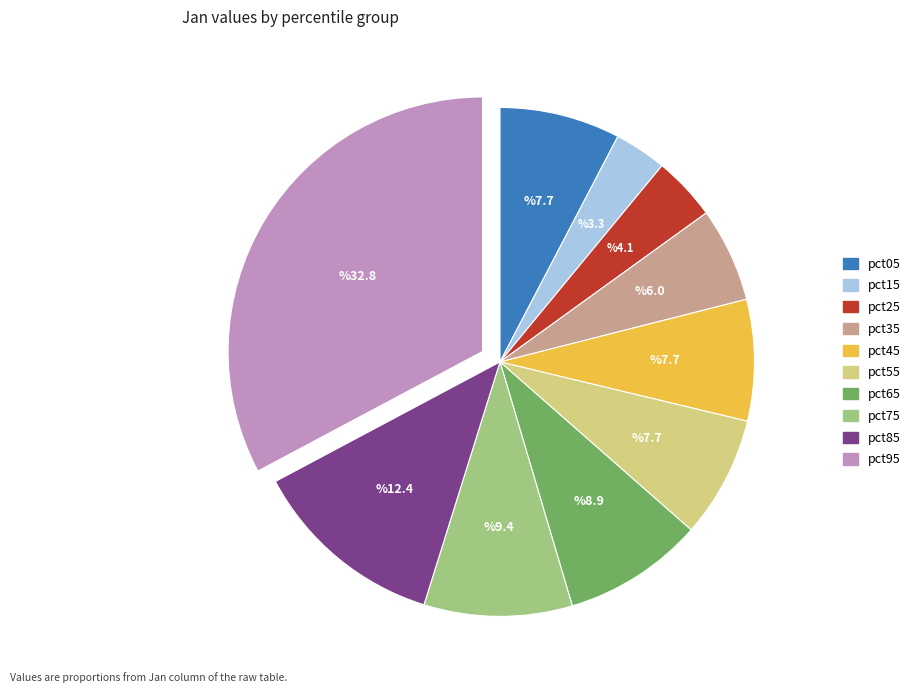

How many slices are in this pie chart?

10